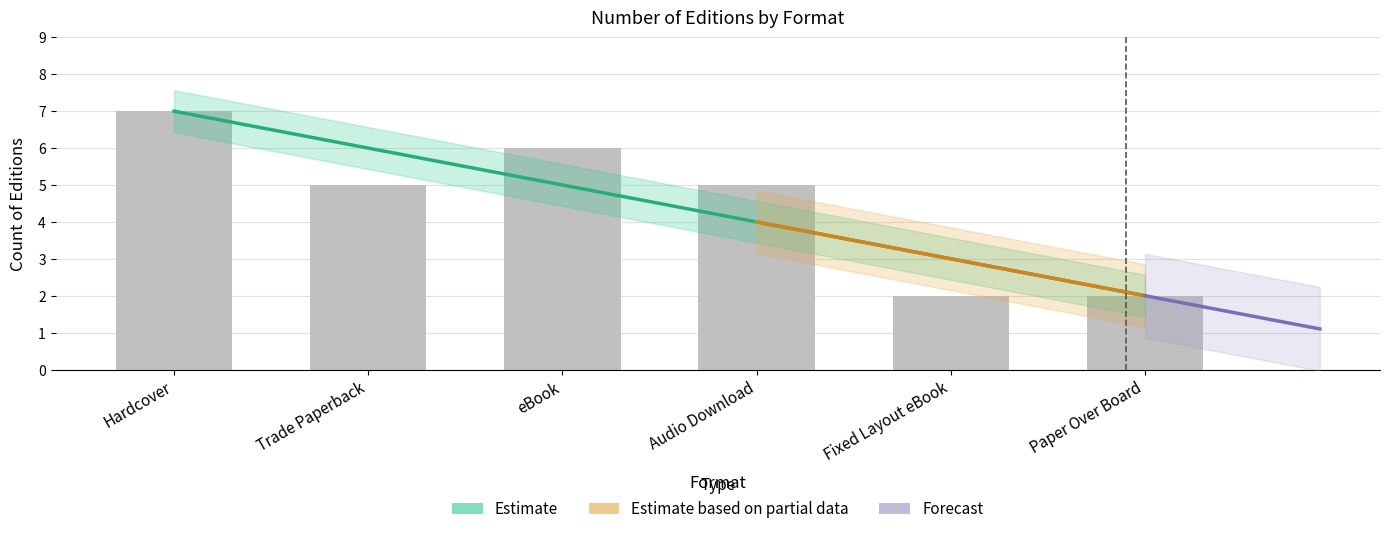

Count the number of values greater than 5.

2